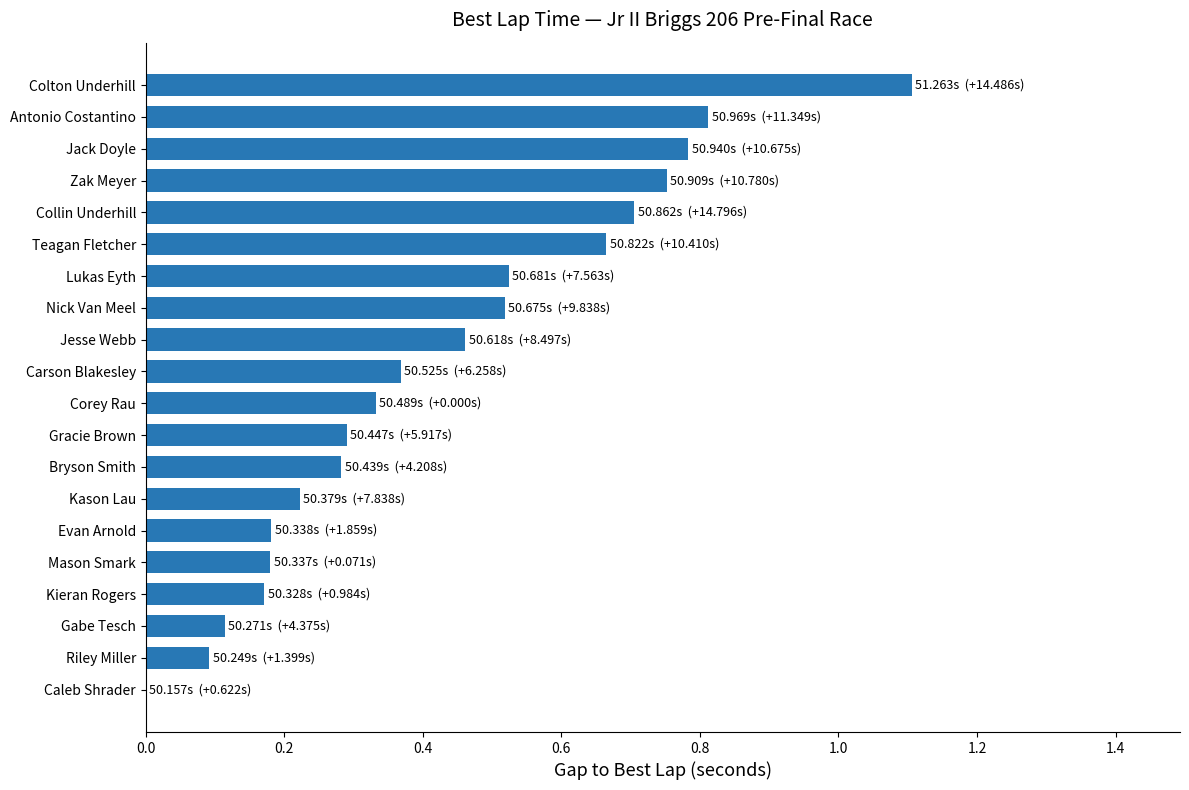

Which label corresponds to the largest value in the chart?

Colton Underhill